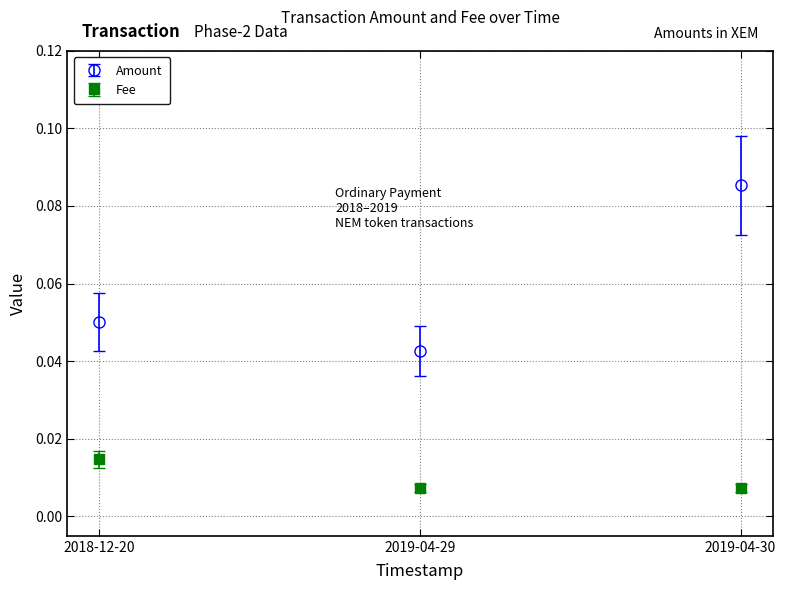

Rank the series by their average value, from lowest to highest.

Fee, Amount